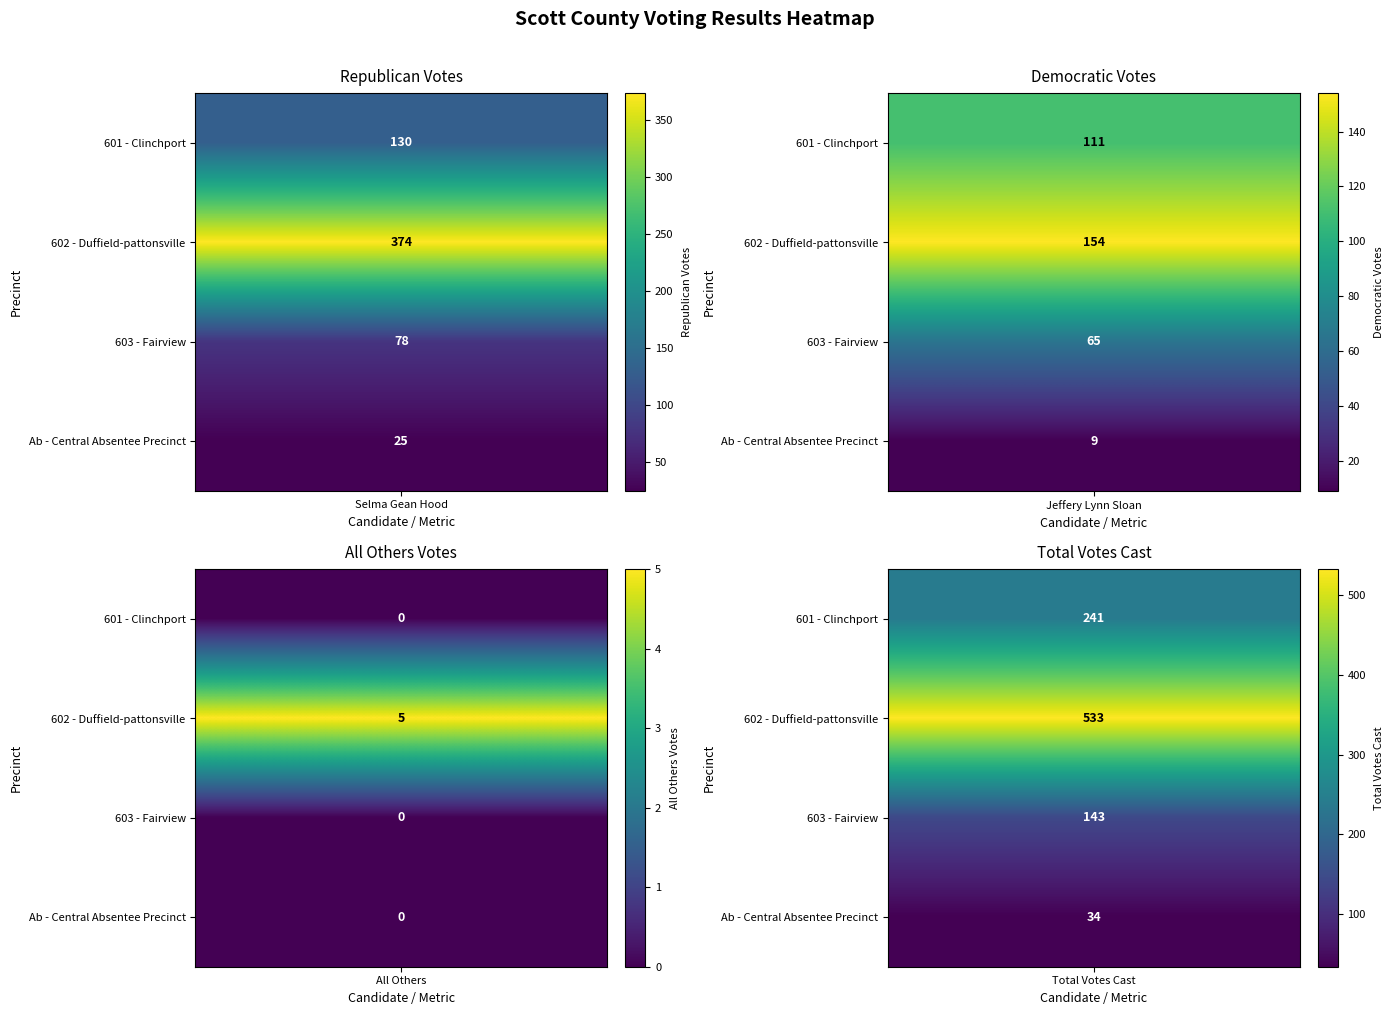

What is the difference between the Ab - Central Absentee Precinct values at 1 and 3?

25